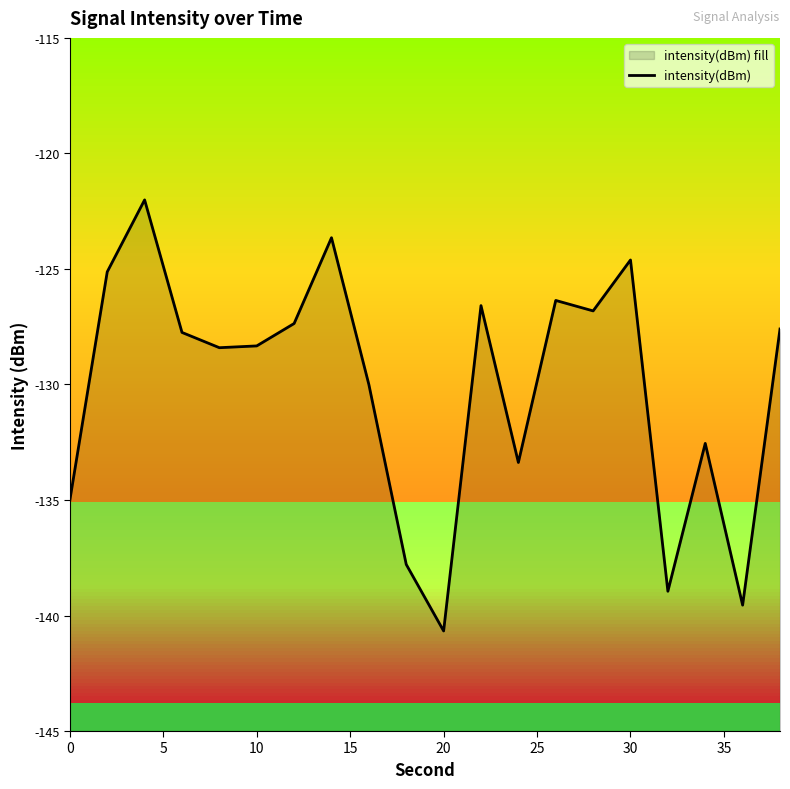

How many interior local valleys (lower than both neighbors) does the data have?

6